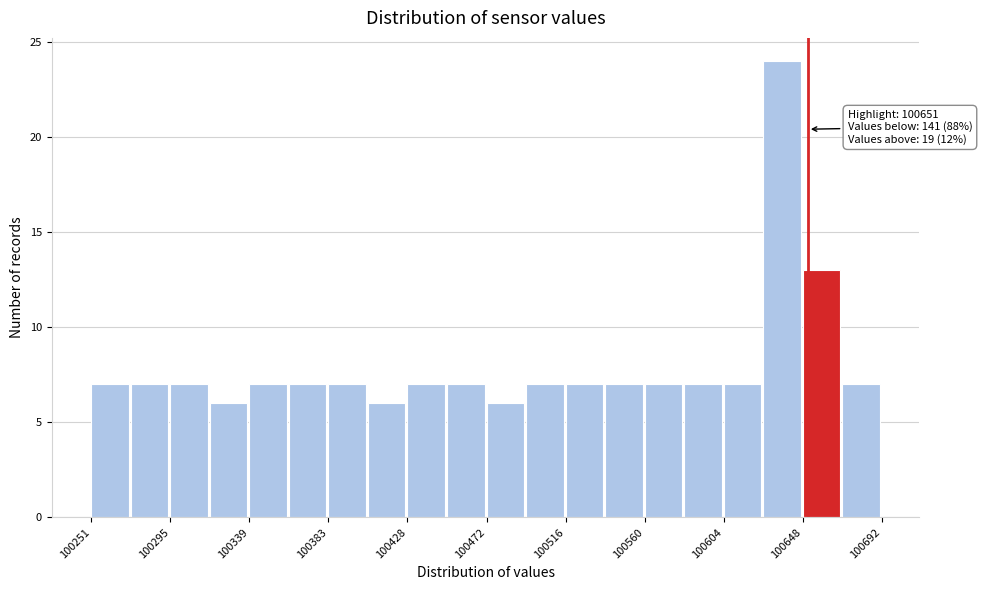

Which range on the x-axis has the tallest bar?

100625 to 100650